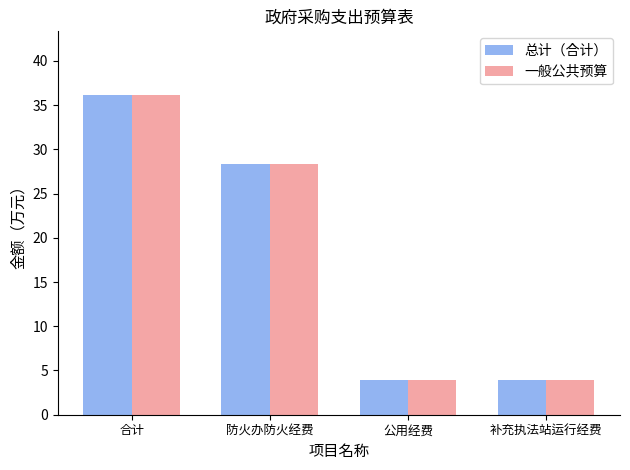

What is the sum of all 总计（合计） values?

72.2